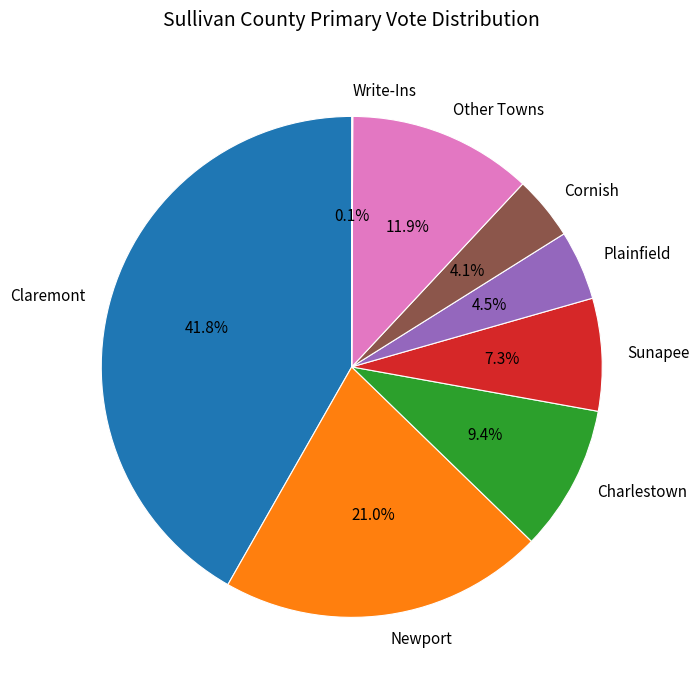

Combined, do Cornish and Sunapee account for over 50%?

No